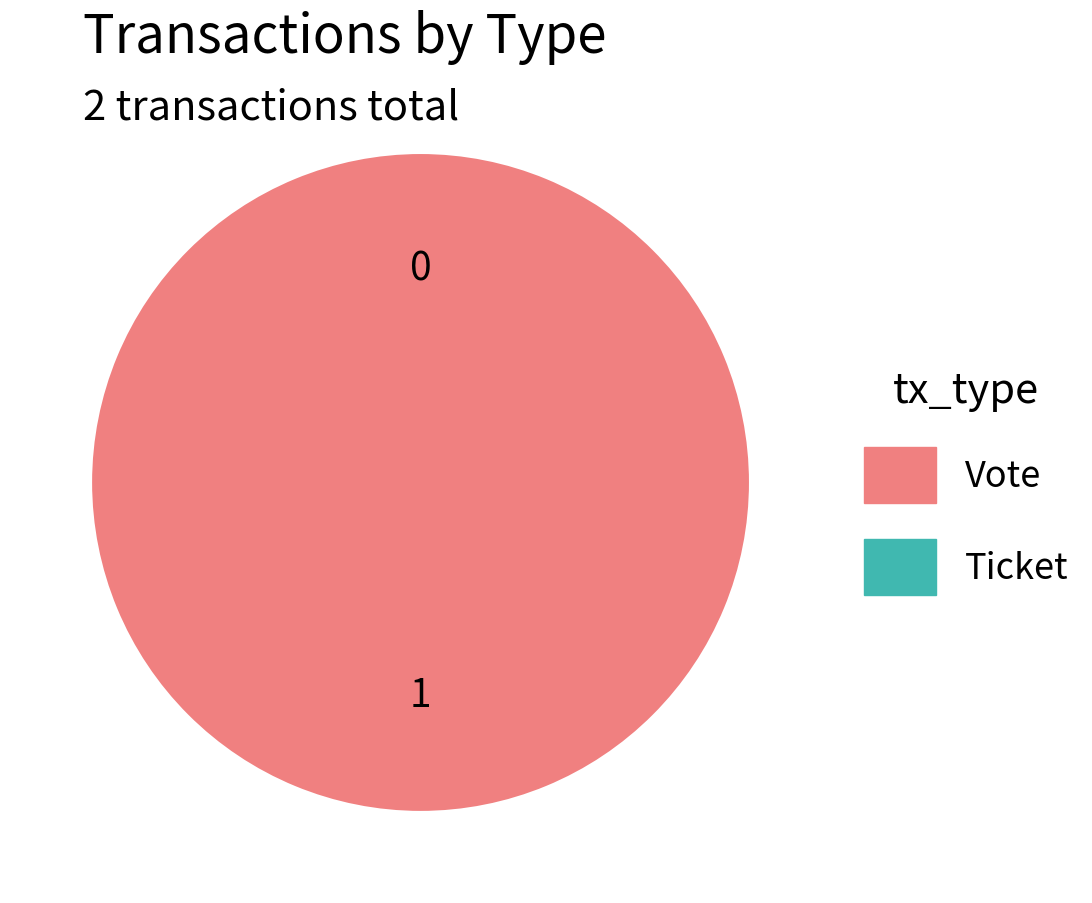

Which category has the biggest portion of the pie?

Vote